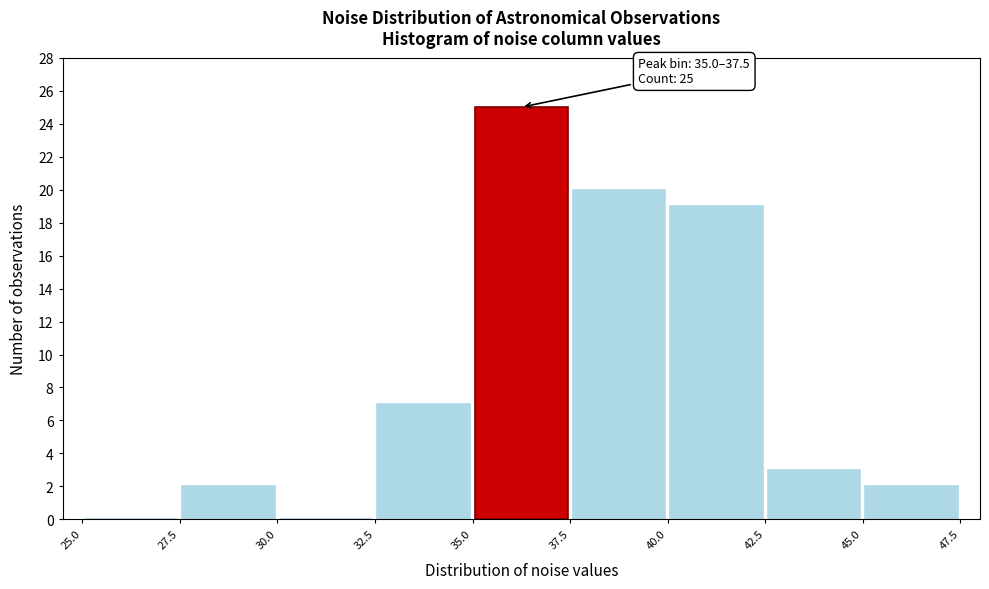

Over which range of the x-axis is the bar tallest?

35.0 to 37.5